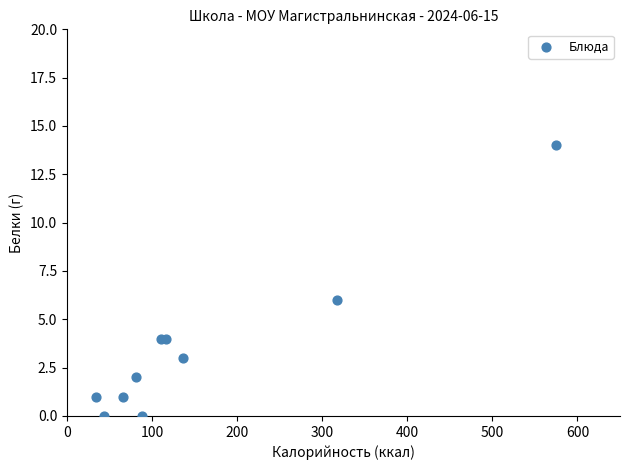

What Y value in the scatter plot is closest to 7?

6